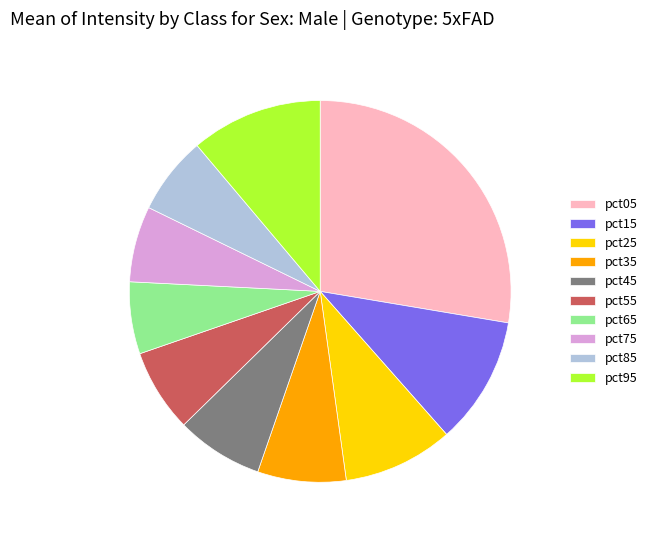

The pct05 slice represents 28% of the pie. True or false?

True